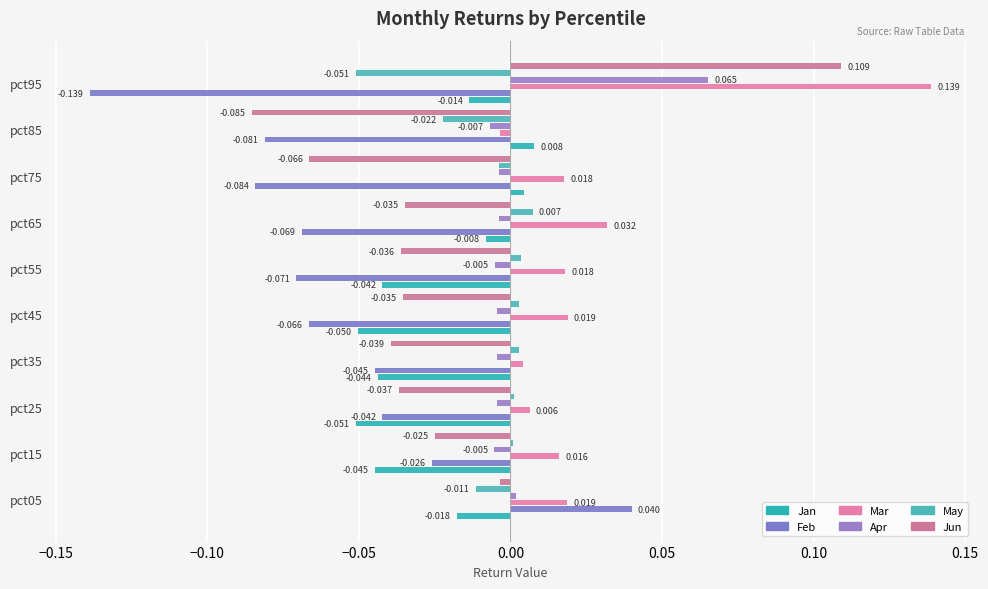

Which series has the largest total across all categories?

Mar